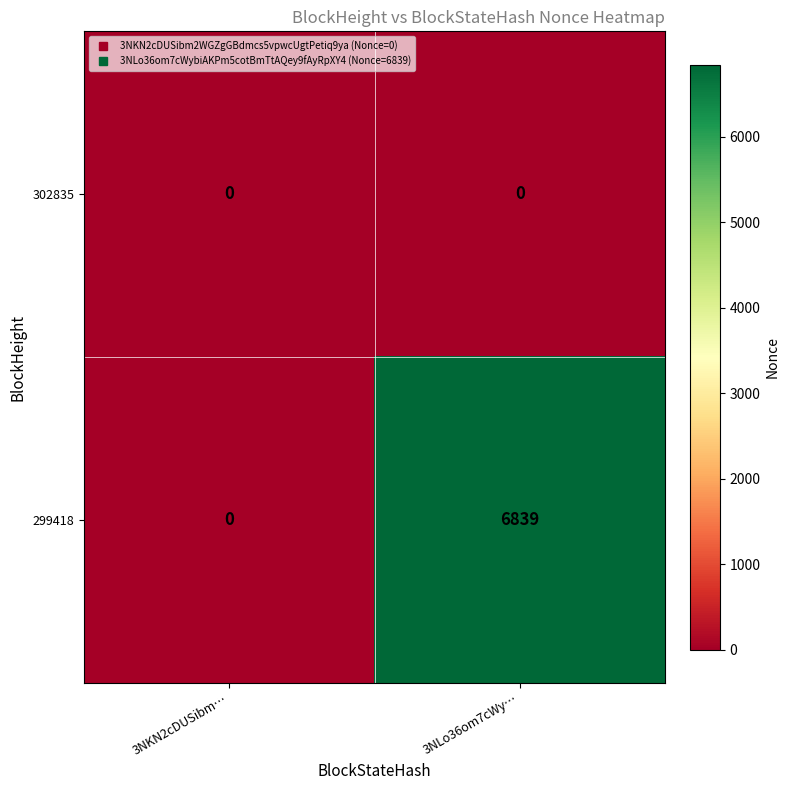

At which category is the sum across all series the highest?

3NLo36om7cWy…